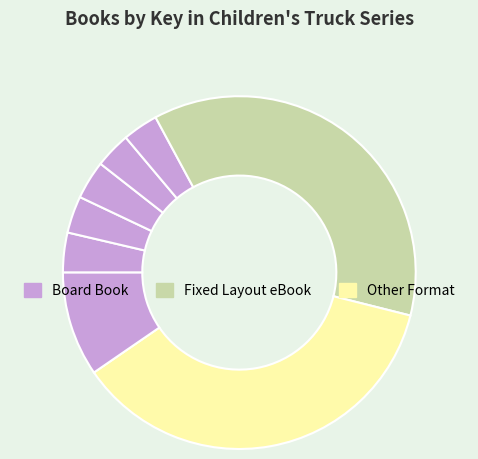

Does any single category account for the majority?

No